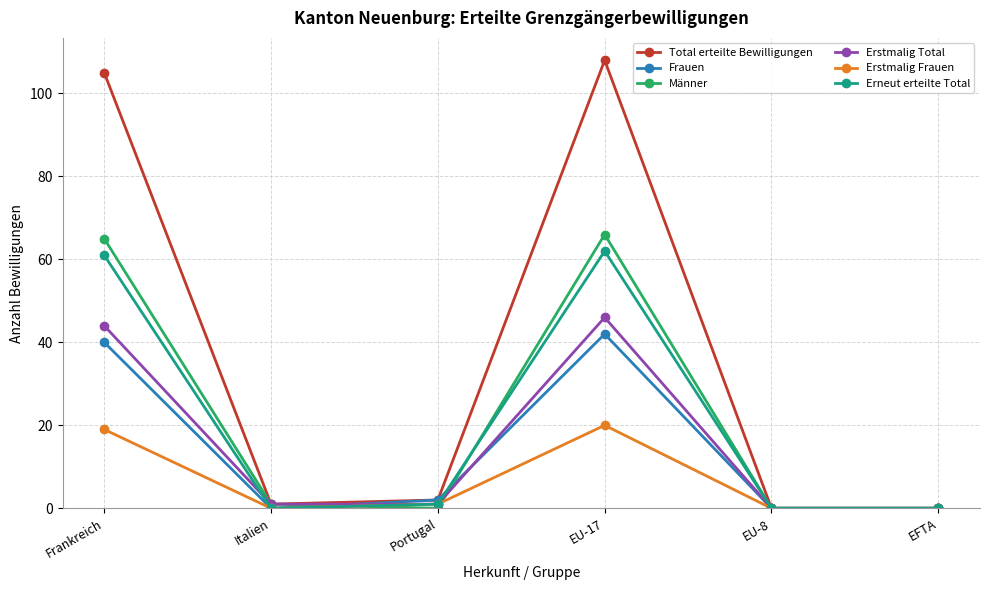

How many interior local peaks does the Frauen series have?

1